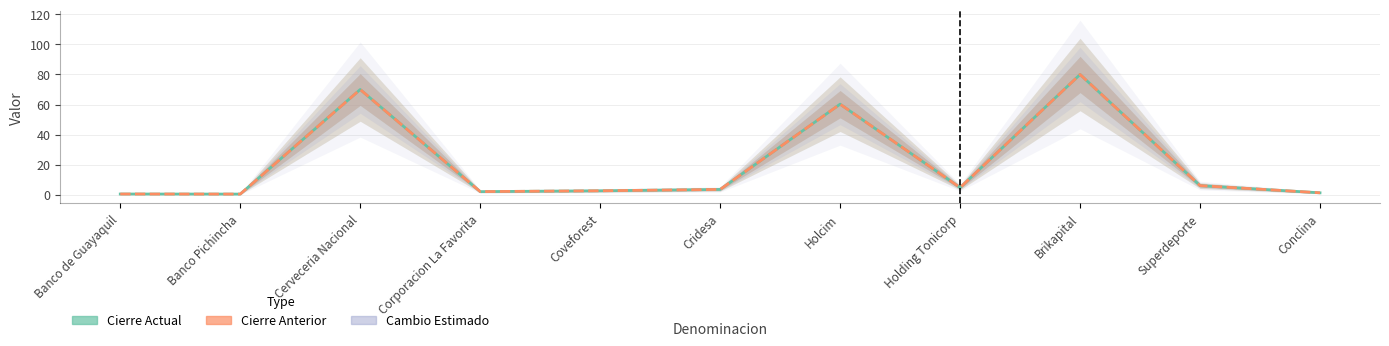

At which category does Cierre Anterior reach its first local valley?

Banco Pichincha